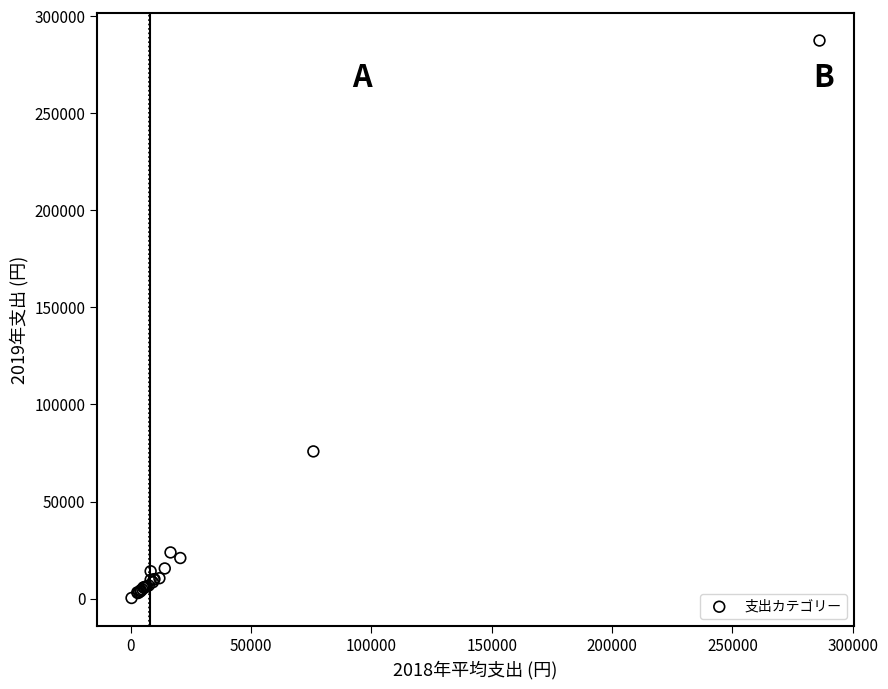

What Y value in the scatter plot is closest to 143921?

75820